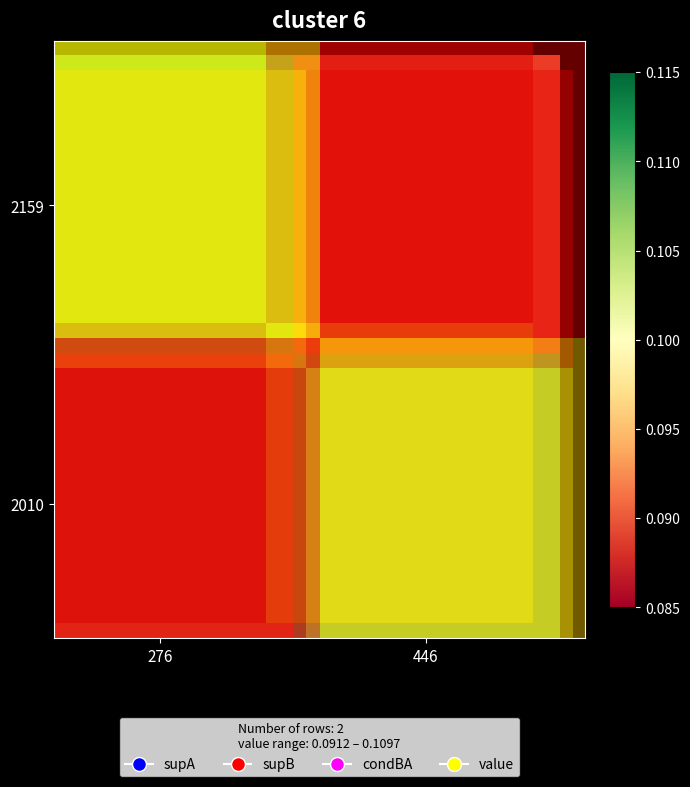

Which has a higher value, 446 or 276?

276